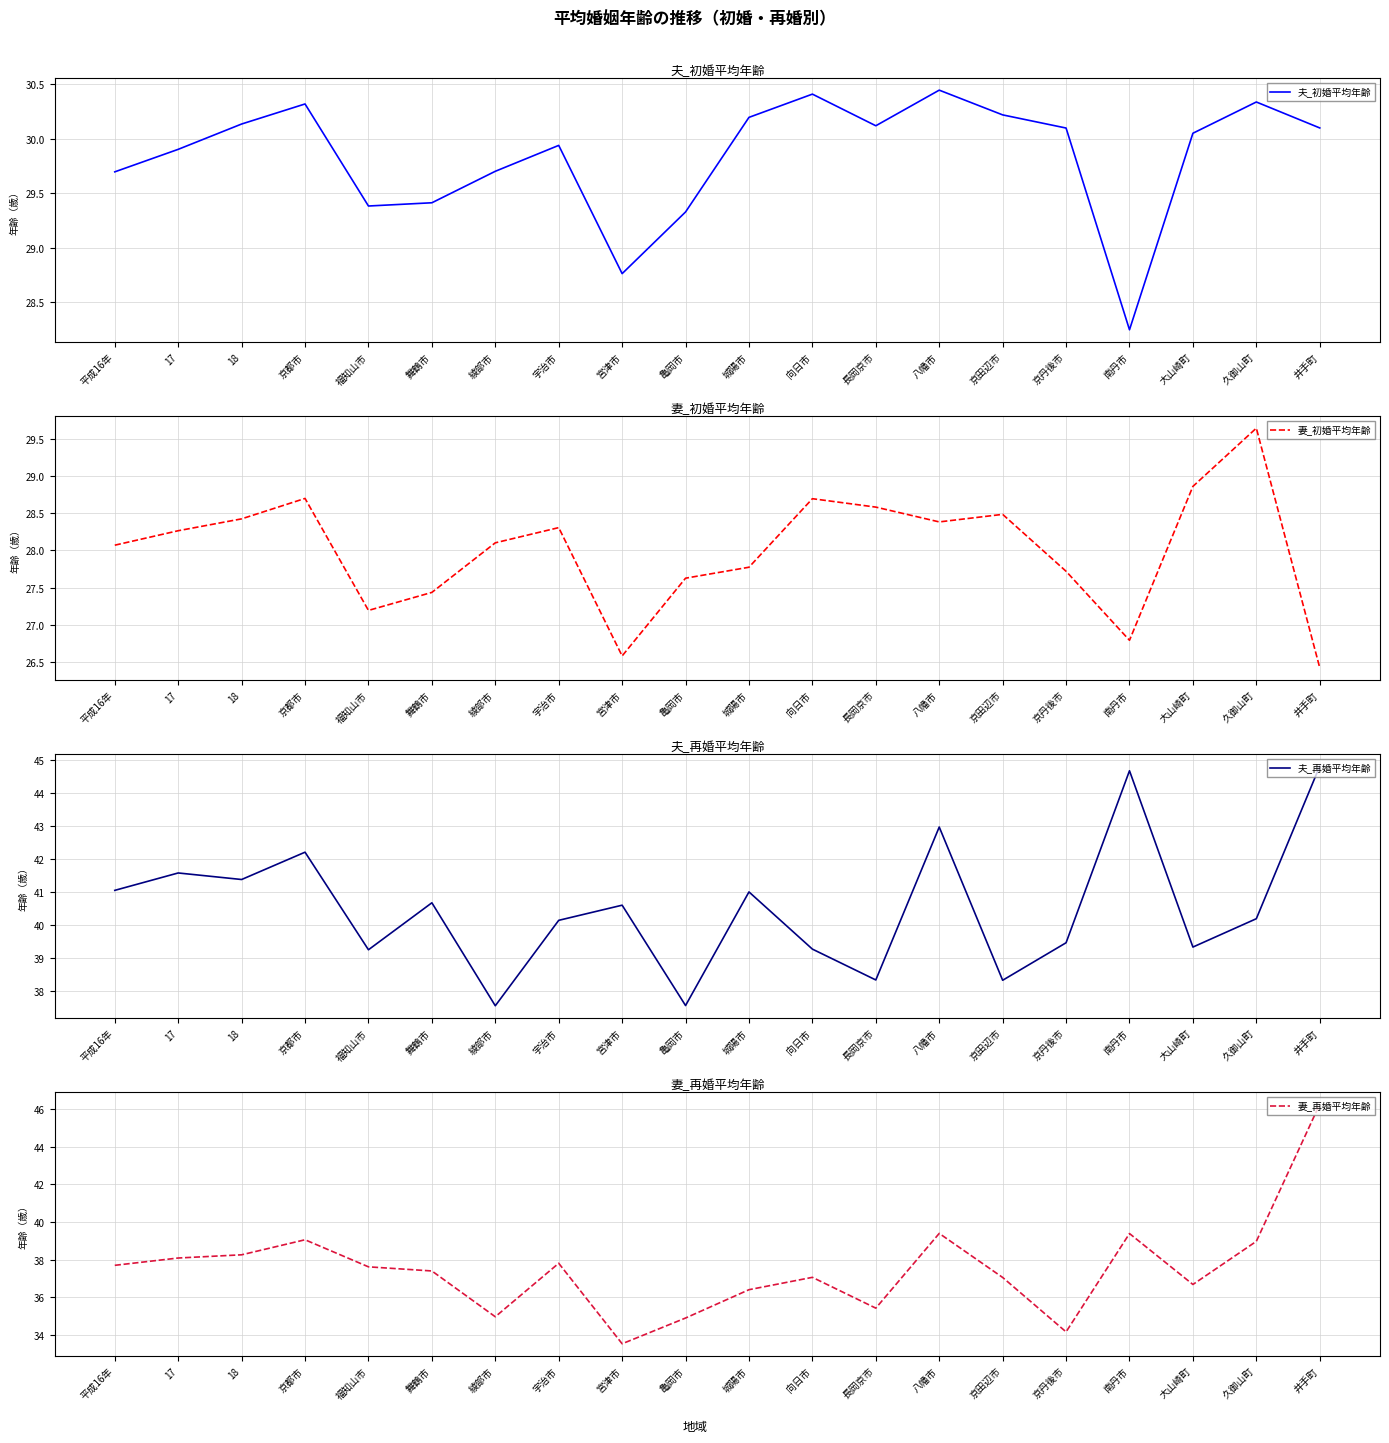

True or false: 夫_再婚平均年齢 and 夫_初婚平均年齢 cross at least once.

False